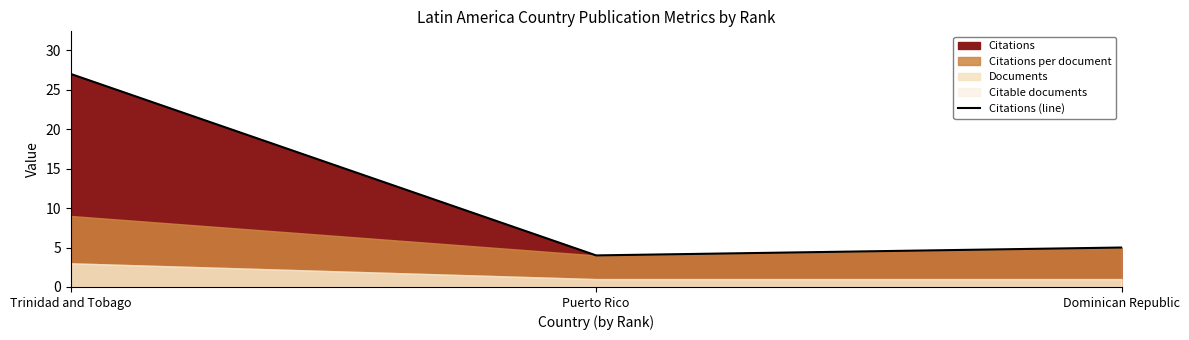

What is the maximum value shown in the chart?

27